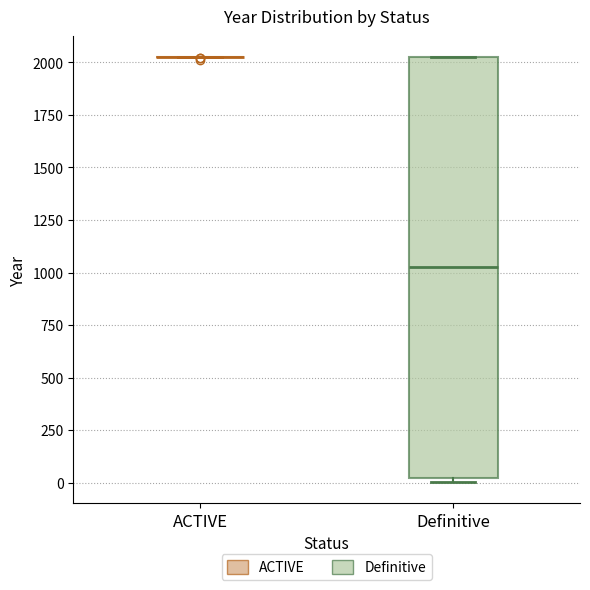

Which box is the tallest, from its lower edge to its upper edge?

Definitive